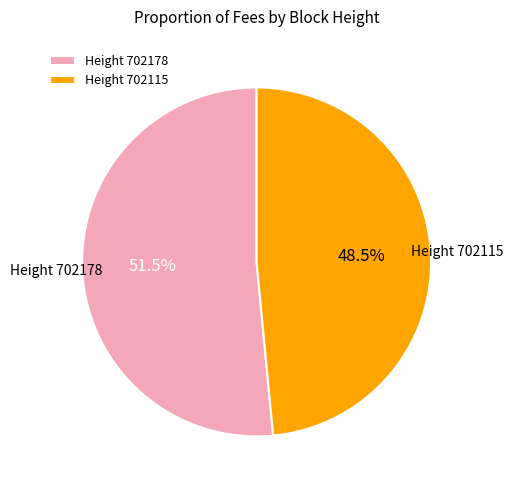

To the nearest percent, what is the average slice percentage?

50%